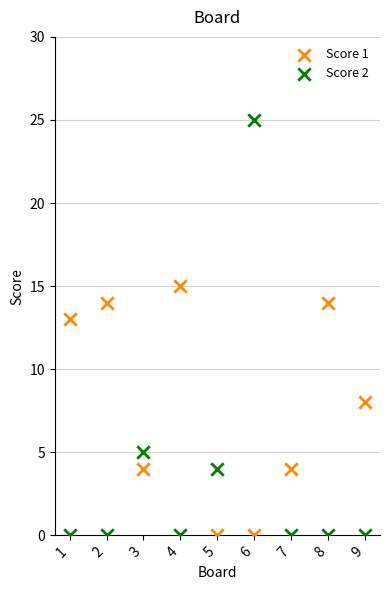

Across all series, what Y value is closest to 12?

13